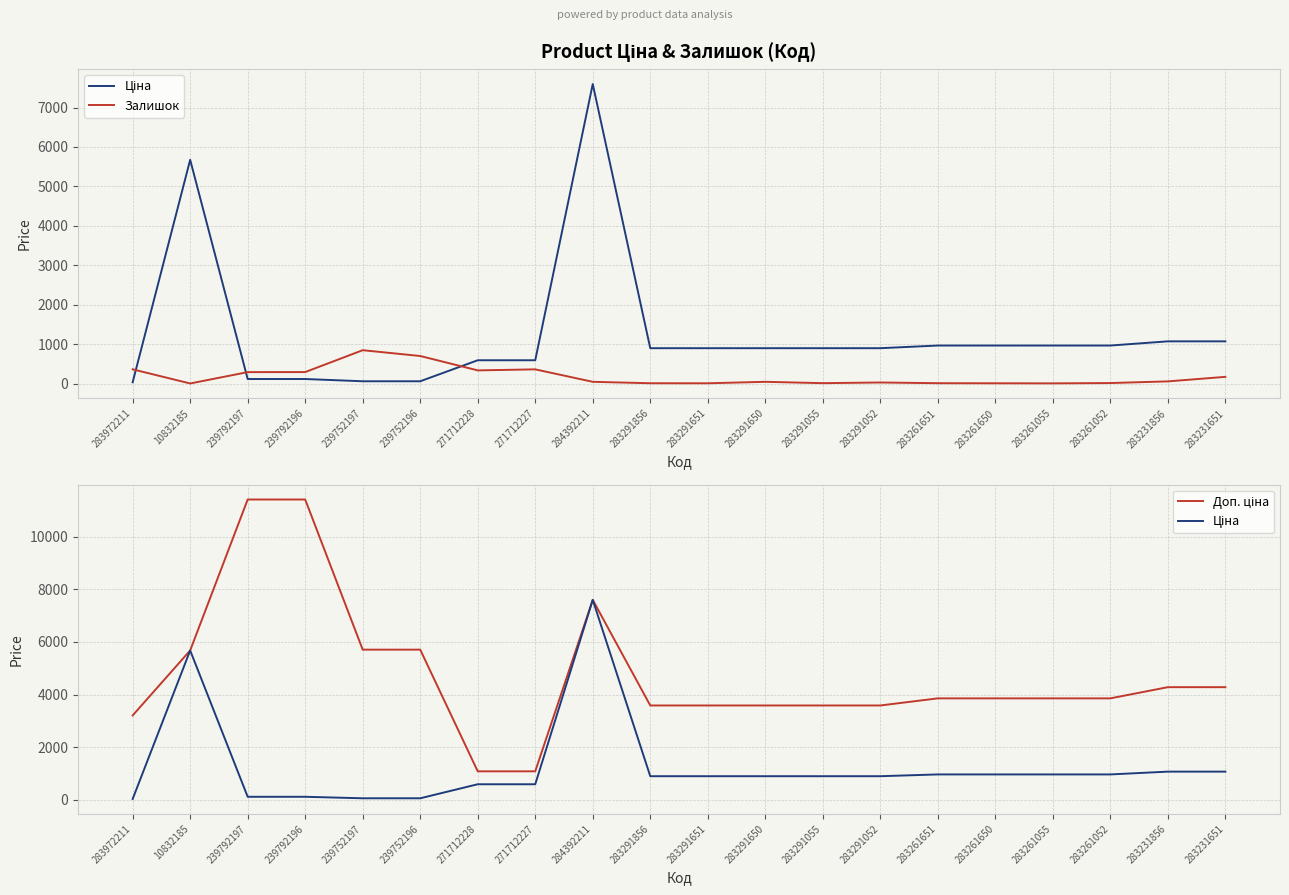

Reading left to right, list all the values displayed in this chart.

Ціна: 283972211=32.0	10832185=5673.8	239792197=114.1	239792196=114.1	239752197=57.0	239752196=57.0	271712228=589.9	271712227=589.9	284392211=7596.5	283291856=895.9	283291651=895.9	283291650=895.9	283291055=895.9	283291052=895.9	283261651=963.5	283261650=963.5	283261055=963.5	283261052=963.5	283231856=1069.8	283231651=1069.8
Залишок: 283972211=360.0	10832185=1.0	239792197=289.0	239792196=290.0	239752197=845.0	239752196=698.0	271712228=333.0	271712227=359.0	284392211=43.0	283291856=7.0	283291651=6.0	283291650=43.0	283291055=9.0	283291052=26.0	283261651=8.0	283261650=6.0	283261055=4.0	283261052=12.0	283231856=54.0	283231651=169.0
Доп. ціна: 283972211=3205.0	10832185=5673.8	239792197=11410.0	239792196=11410.0	239752197=5705.0	239752196=5705.0	271712228=1081.7	271712227=1081.7	284392211=7596.5	283291856=3583.6	283291651=3583.6	283291650=3583.6	283291055=3583.6	283291052=3583.6	283261651=3854.0	283261650=3854.0	283261055=3854.0	283261052=3854.0	283231856=4279.1	283231651=4279.1